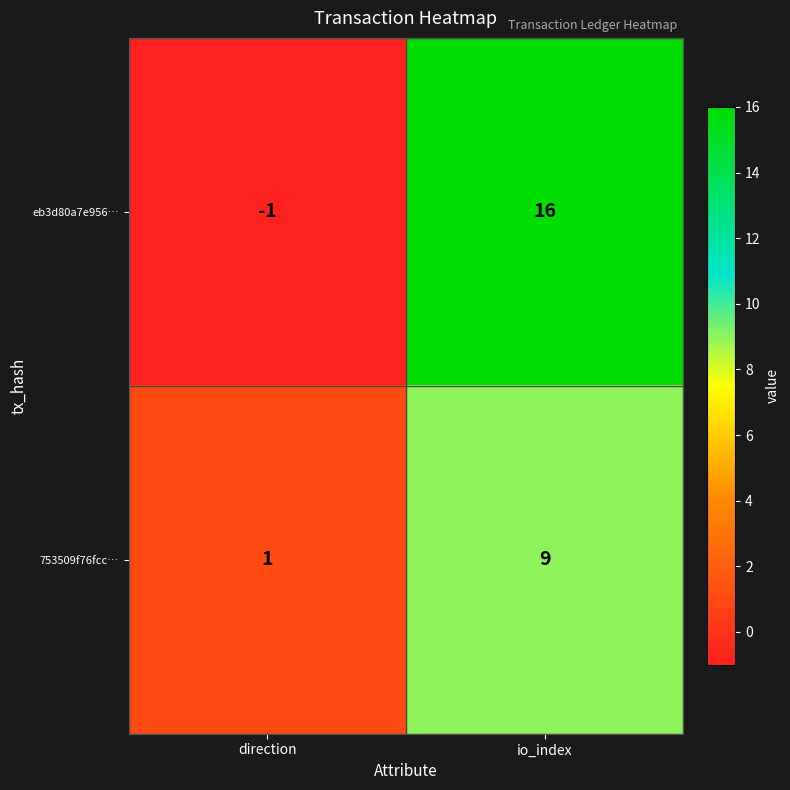

Which label corresponds to the smallest value in the chart?

direction